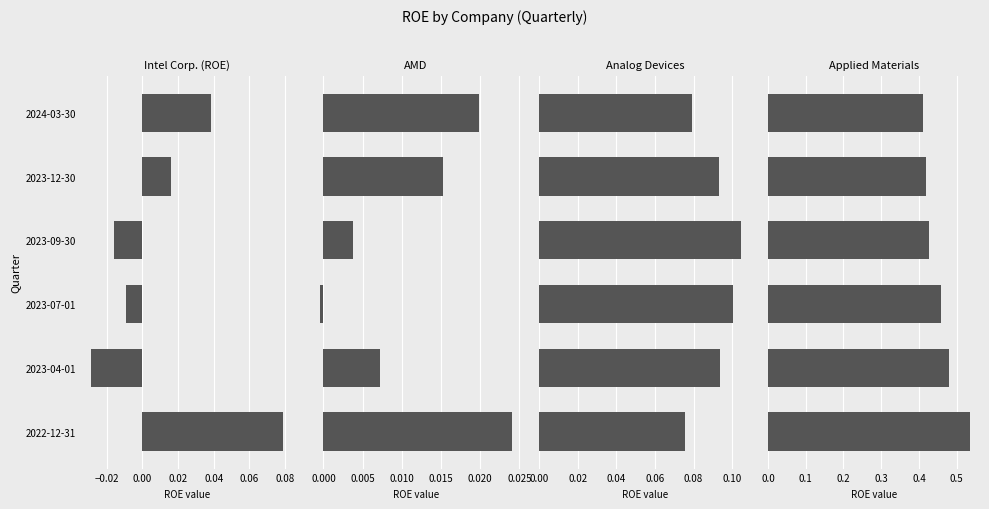

What is the difference between the highest and lowest values at 2023-09-30?

0.4